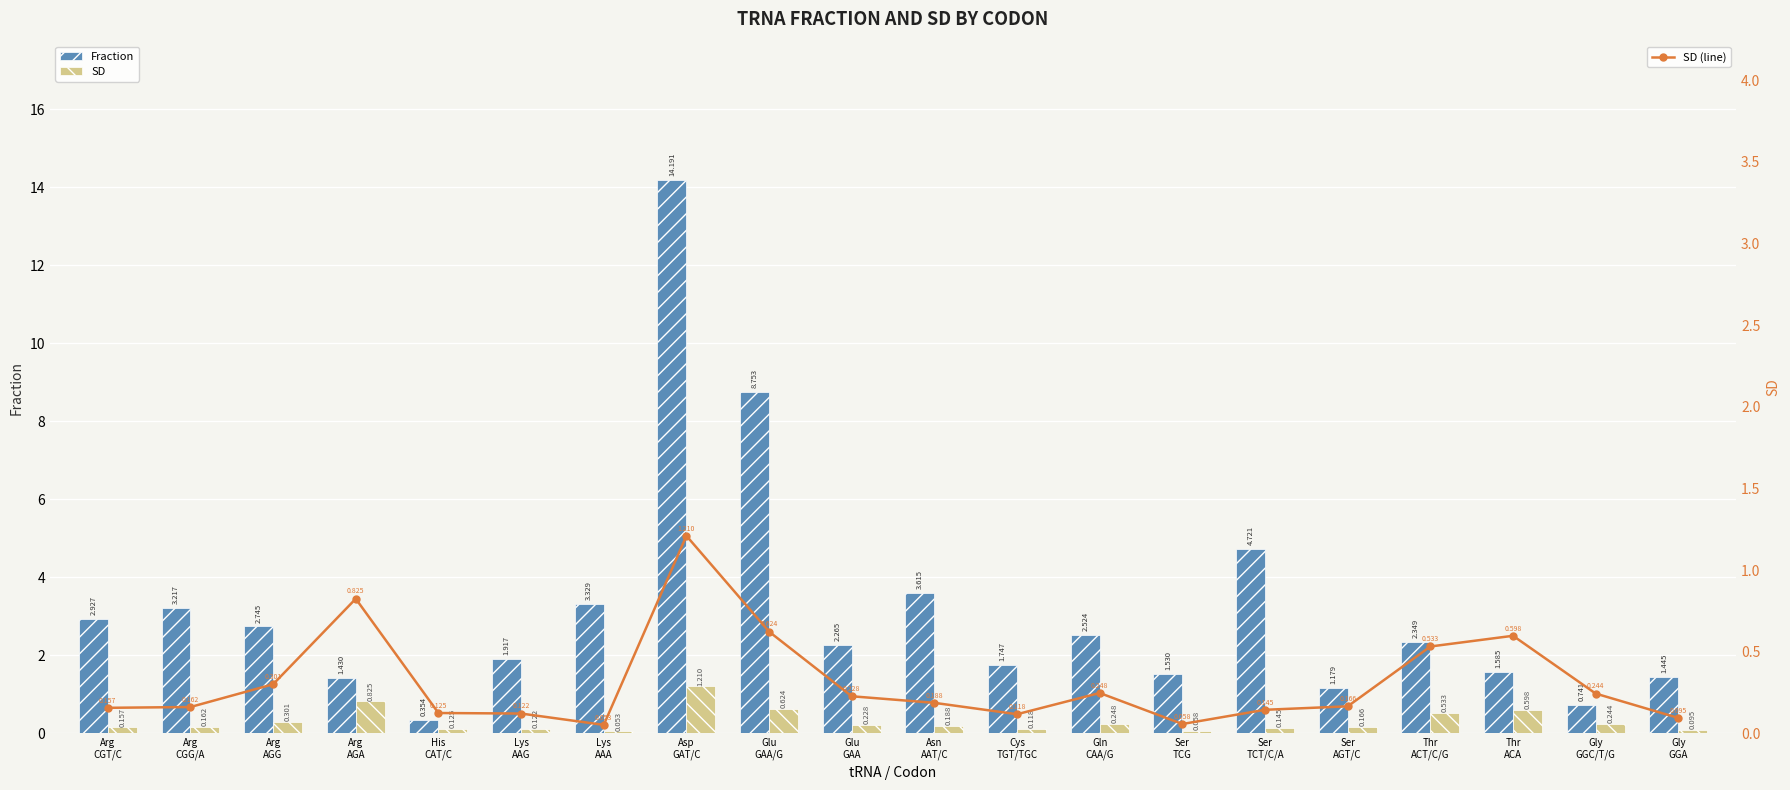

At which category is the sum across all series the highest?

Asp
GAT/C